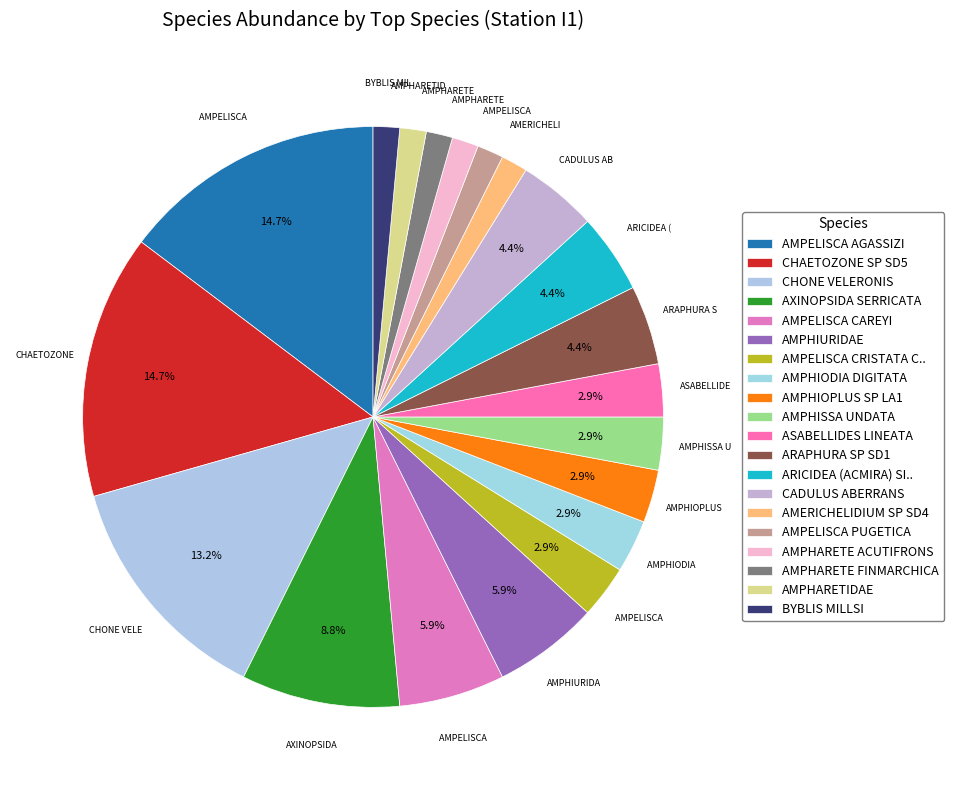

Is it true that ASABELLIDES LINEATA is 3% of the pie?

True